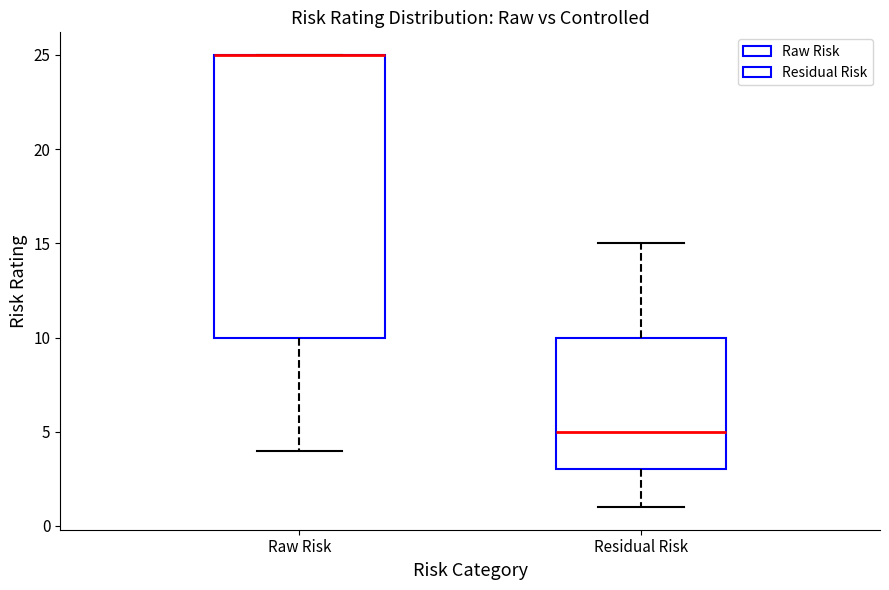

Where does the upper whisker of the box for Residual Risk end on the y-axis? The values are not printed on the chart, so give them approximately, as read against the axis.

15